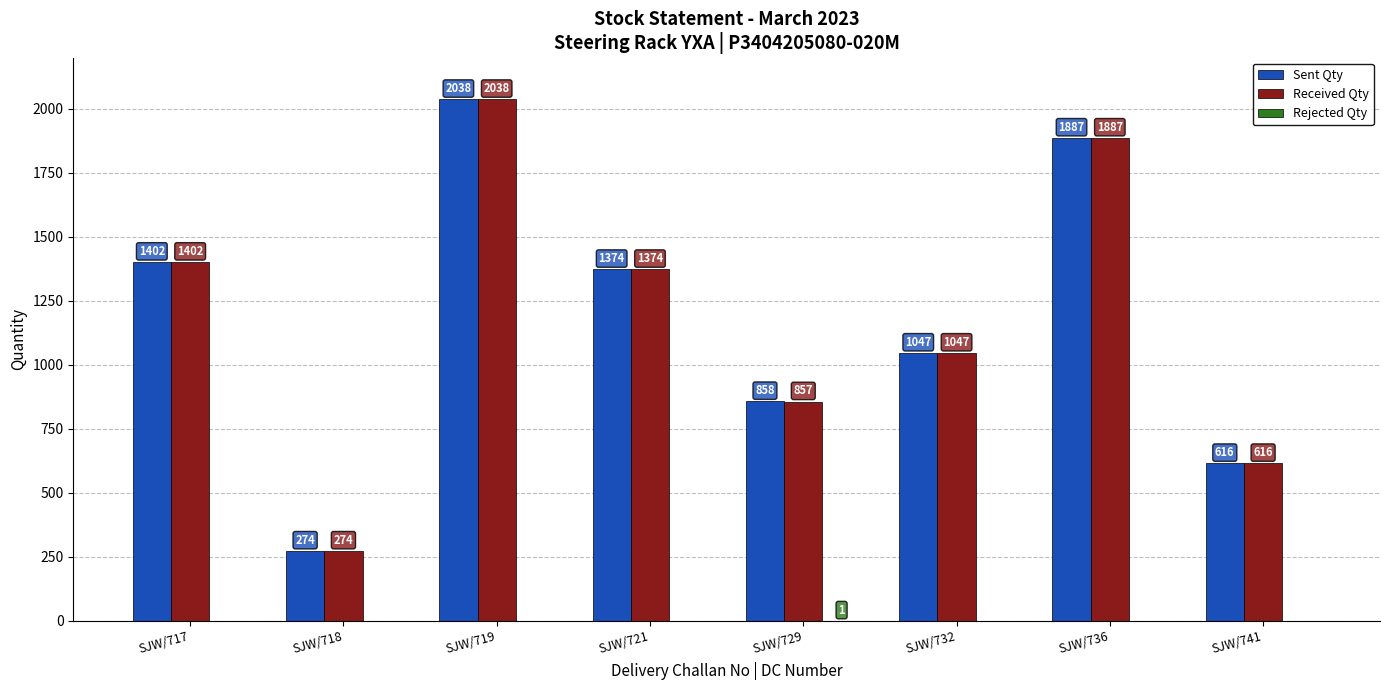

What is the difference between the Received Qty values at SJW/729 and SJW/717?

545